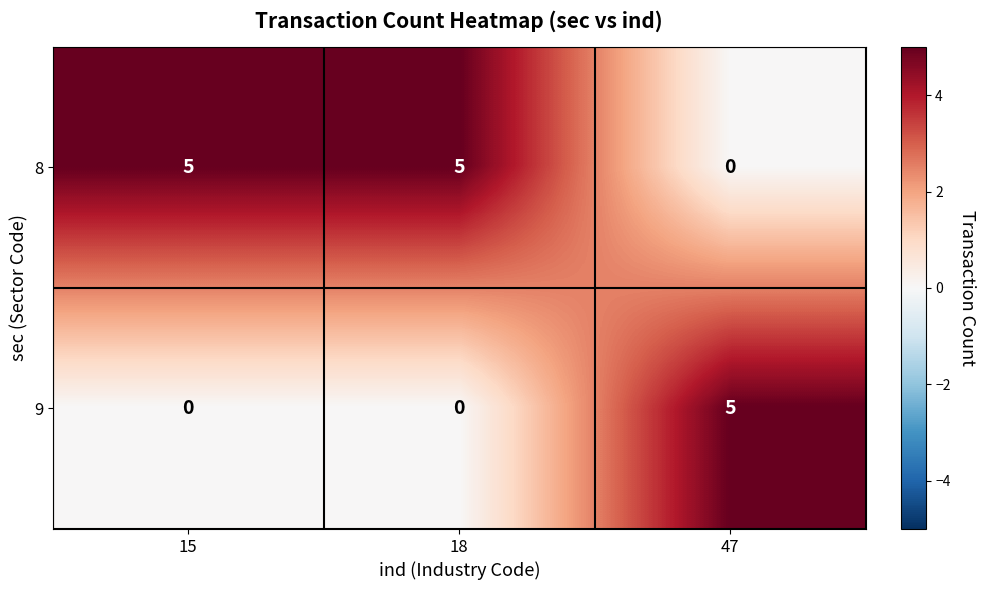

What is the sum of all 8 values?

10